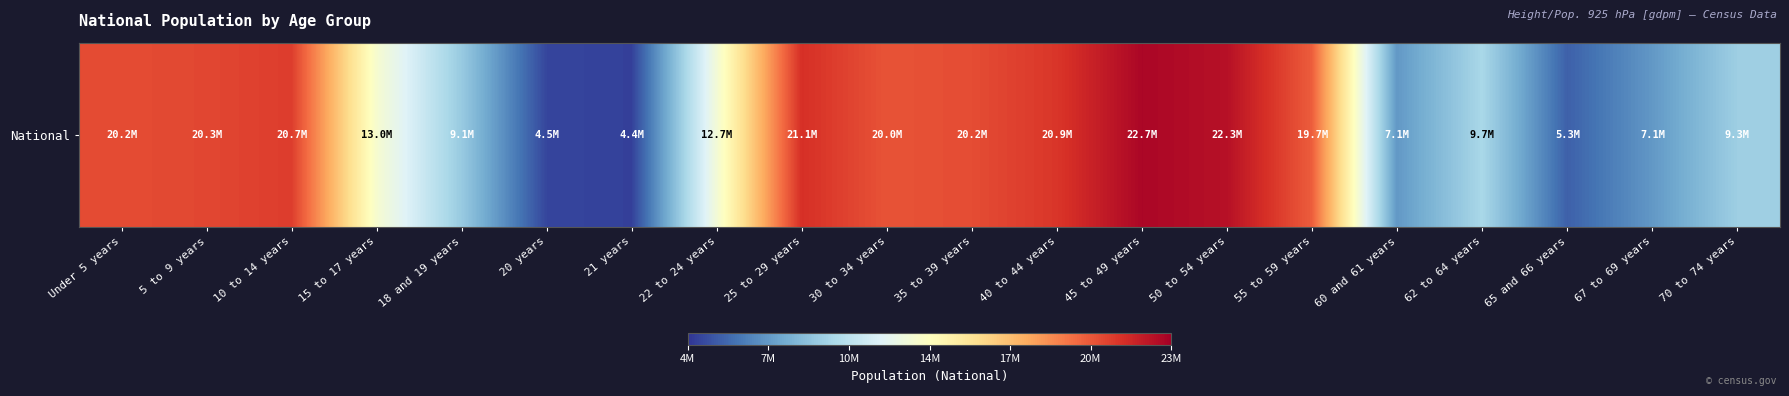

Rank the categories by value from highest to lowest.

45 to 49 years, 50 to 54 years, 25 to 29 years, 40 to 44 years, 10 to 14 years, 5 to 9 years, Under 5 years, 35 to 39 years, 30 to 34 years, 55 to 59 years, 15 to 17 years, 22 to 24 years, 62 to 64 years, 70 to 74 years, 18 and 19 years, 67 to 69 years, 60 and 61 years, 65 and 66 years, 20 years, 21 years